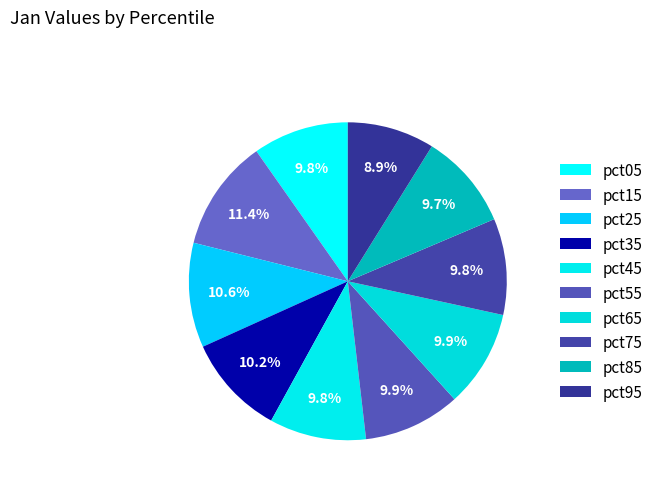

Count the number of slices in the pie.

10